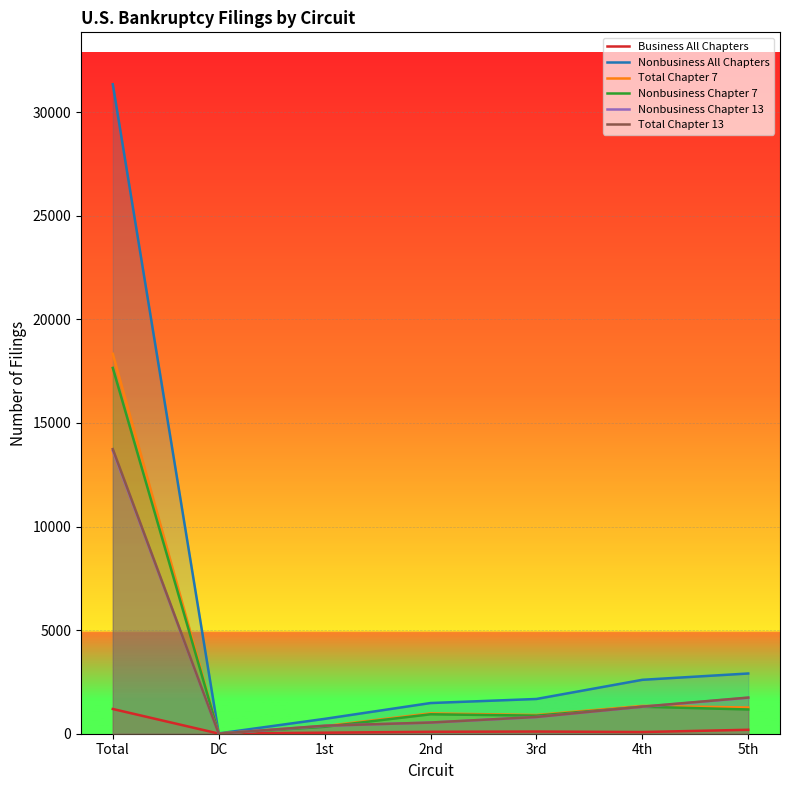

True or false: Nonbusiness All Chapters has a value of 6 at DC.

False